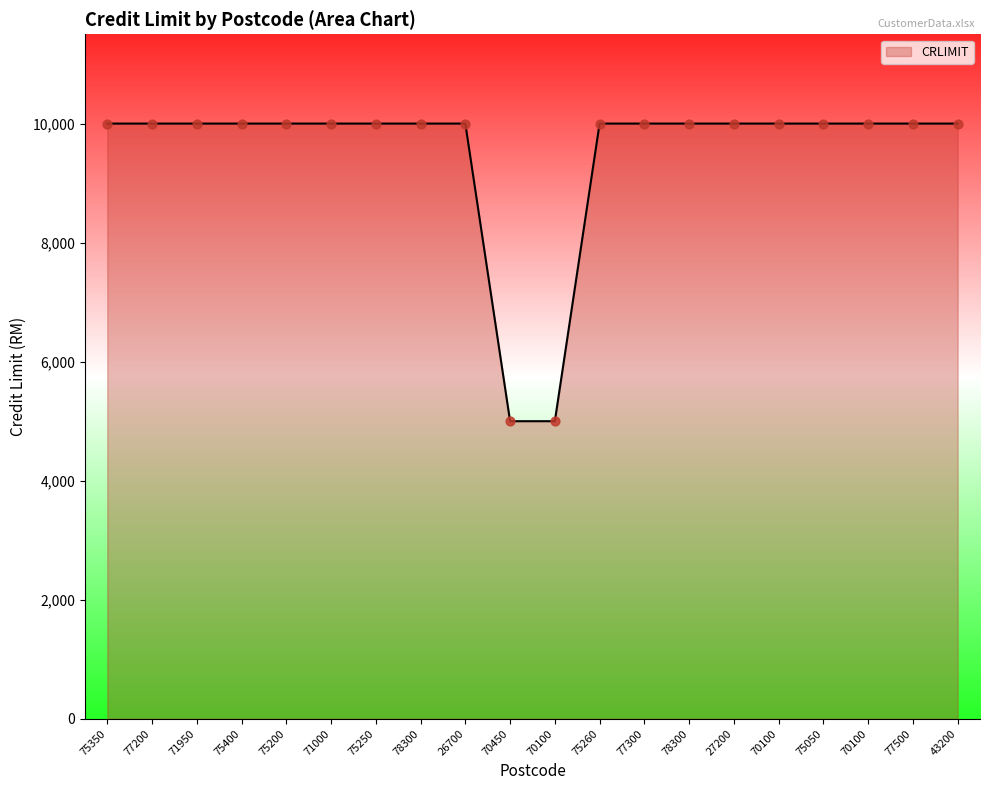

Which has a higher value, 75050 or 27200?

75050